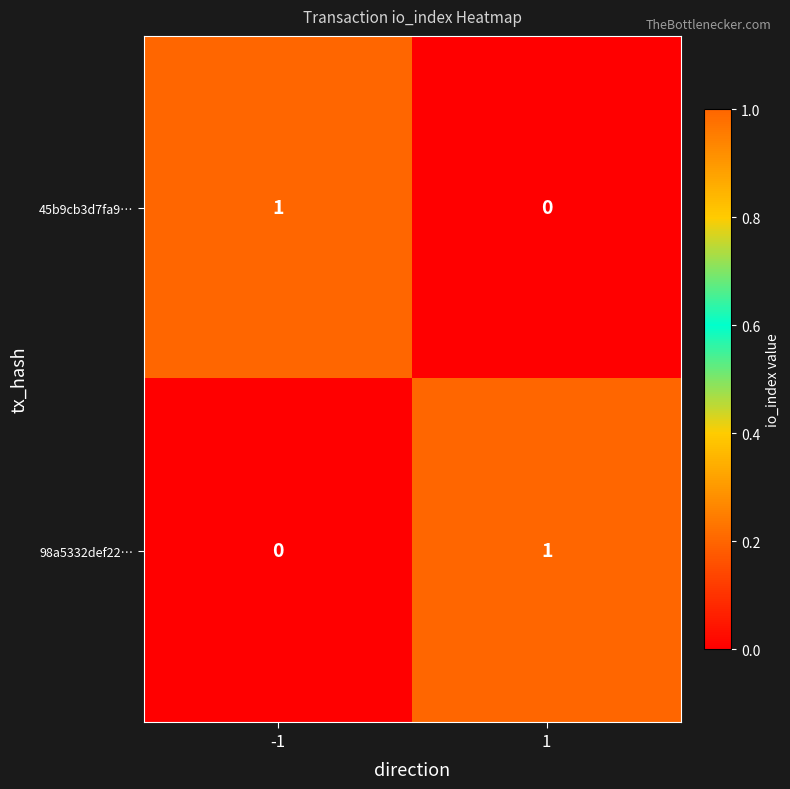

How many data points does each series have?

2